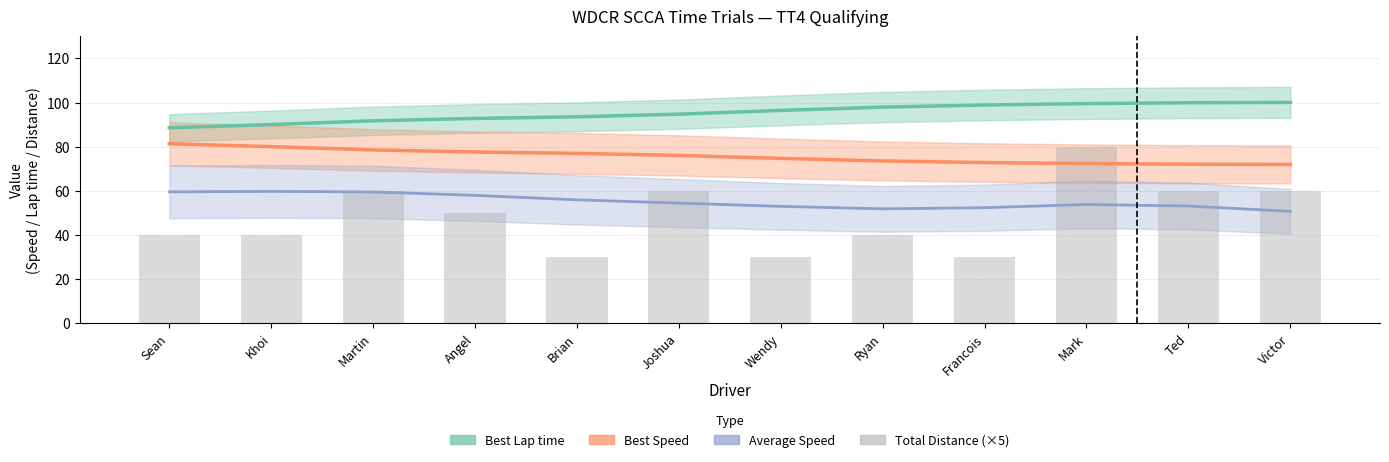

How many values are below 50?

6